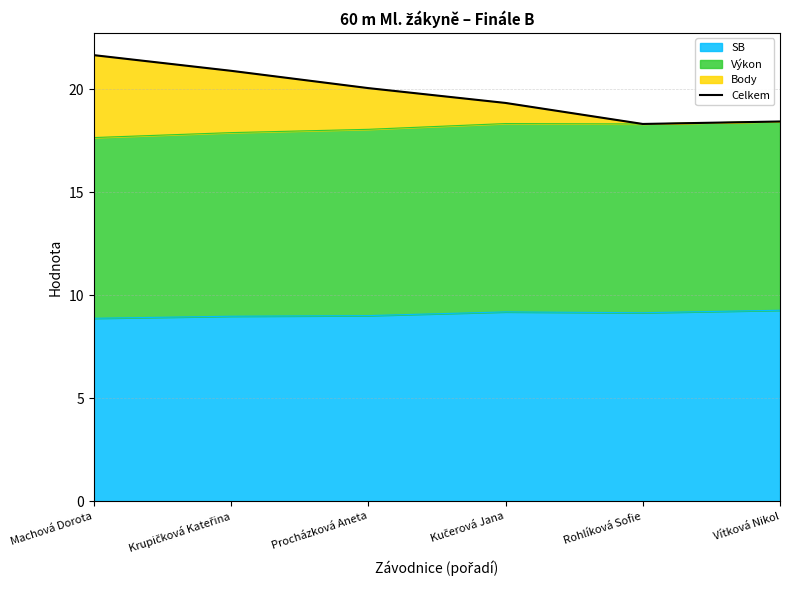

The SB series shows 2.8 at Procházková Aneta. True or false?

False